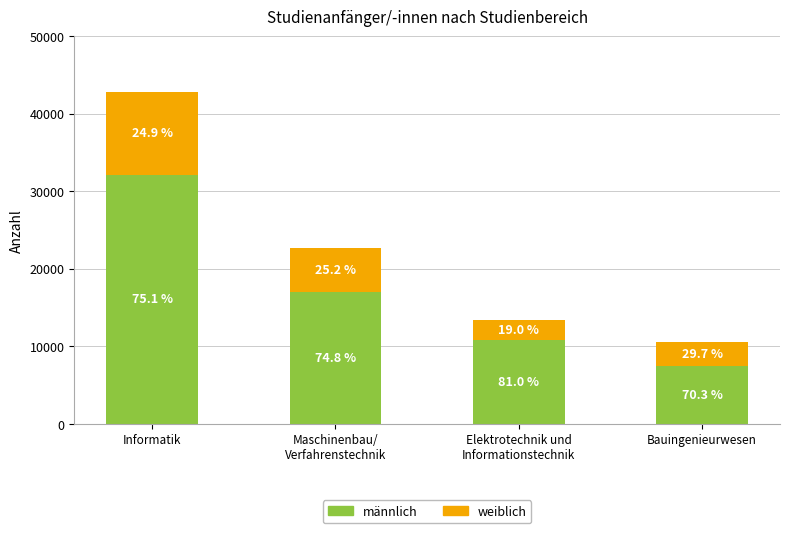

At which label is weiblich closest to 6623?

Maschinenbau/
Verfahrenstechnik